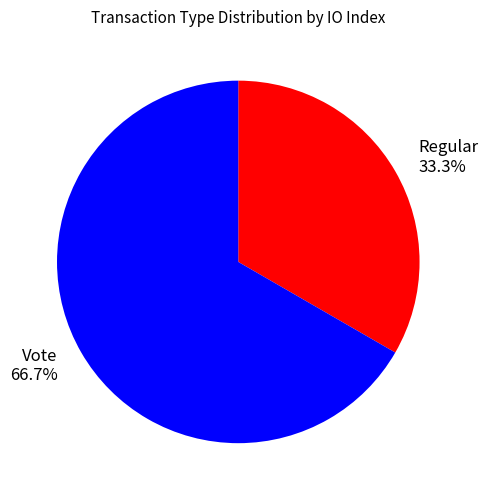

Which has a higher value, Vote or Regular?

Vote